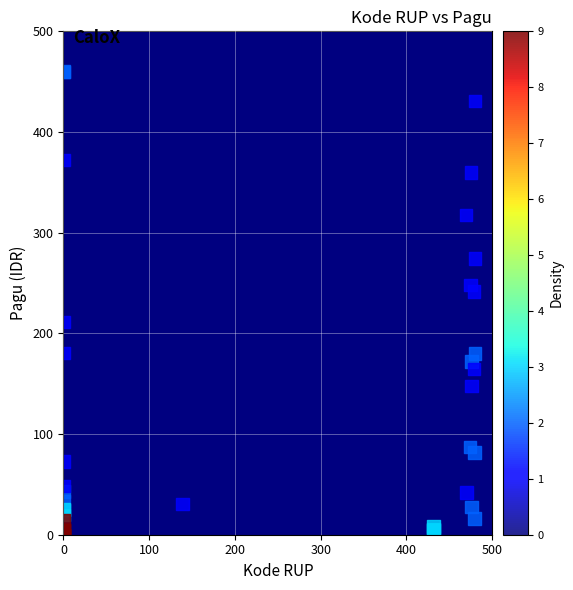

What Y value in the scatter plot is closest to 230?

241.6